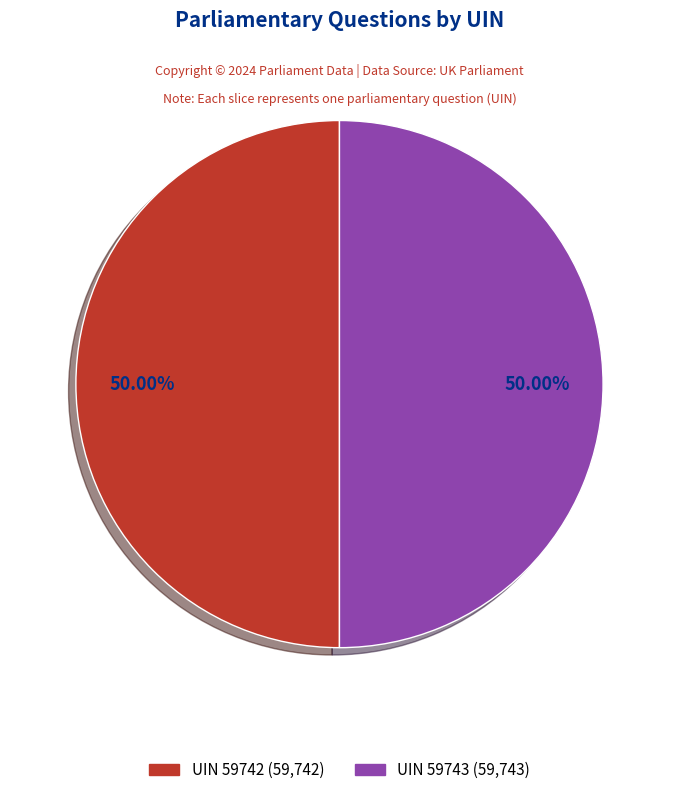

What is the largest slice in the pie chart?

59743